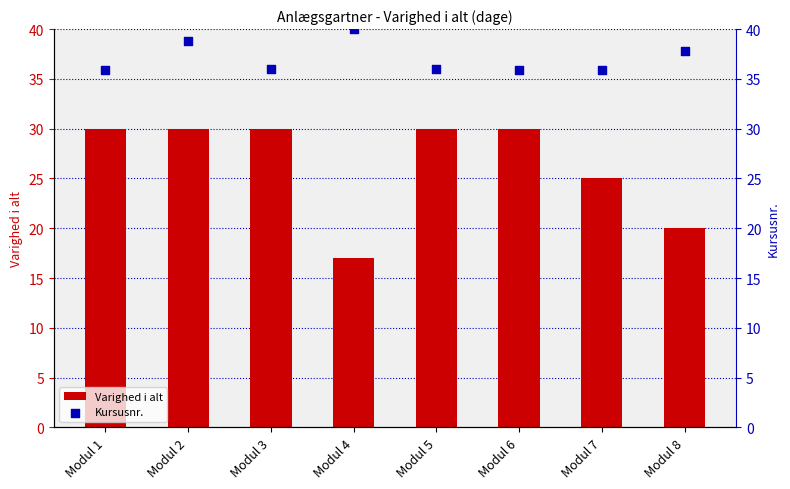

At how many categories does at least one series exceed 30?

8